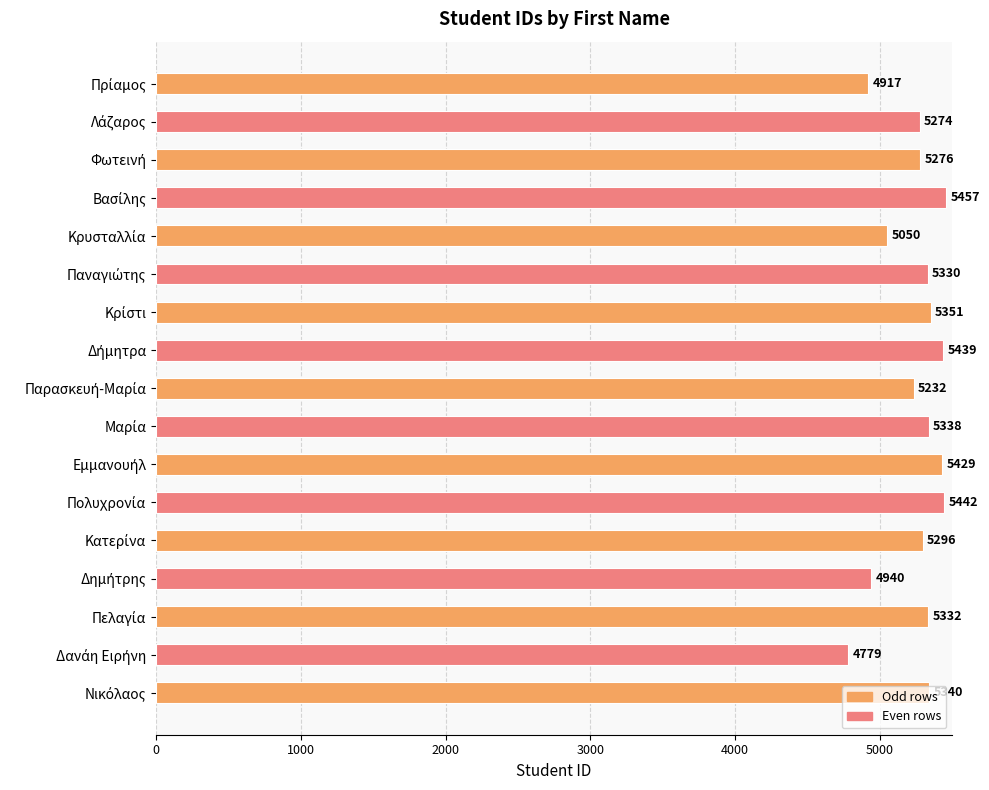

What is the difference between the maximum and second lowest values?

540